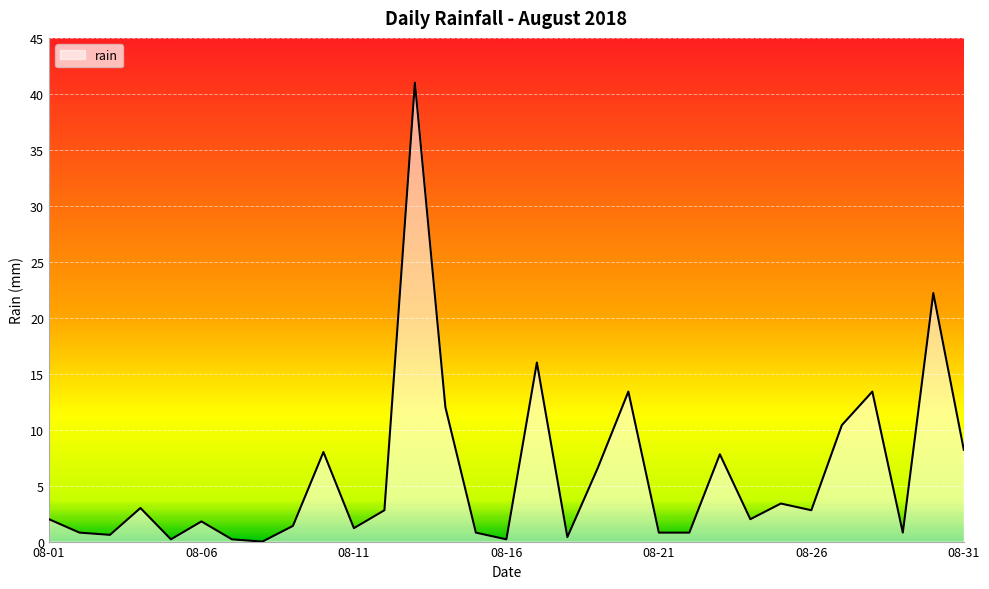

What is the difference between the maximum and minimum values?

41.0